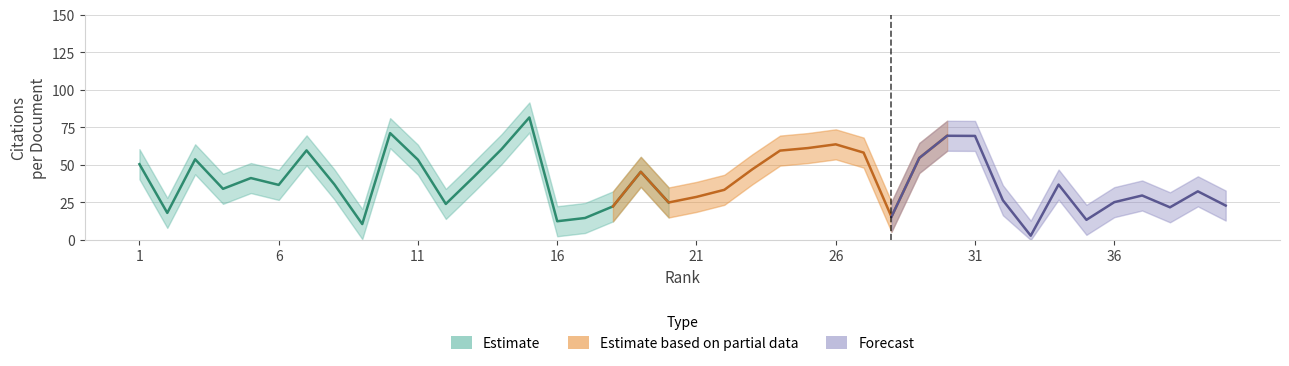

List the labels in order of Citations per document upper value, smallest first.

33, 9, 16, 35, 17, 28, 2, 38, 18, 40, 12, 20, 36, 32, 21, 37, 39, 22, 4, 6, 34, 8, 5, 13, 19, 23, 1, 11, 3, 29, 27, 24, 7, 14, 25, 26, 31, 30, 10, 15